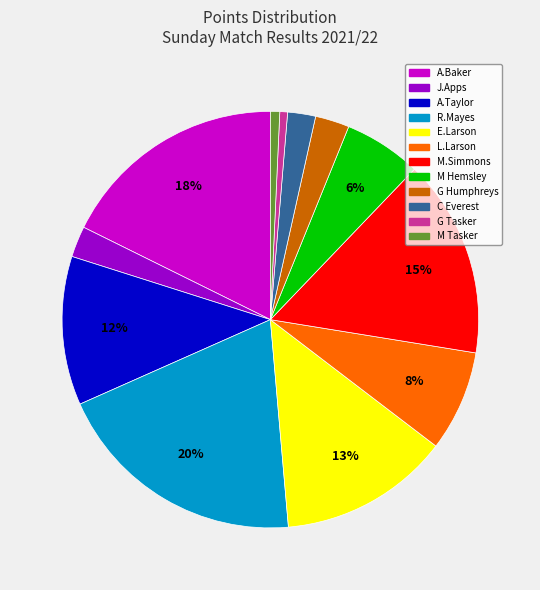

Which slice is the largest?

R.Mayes